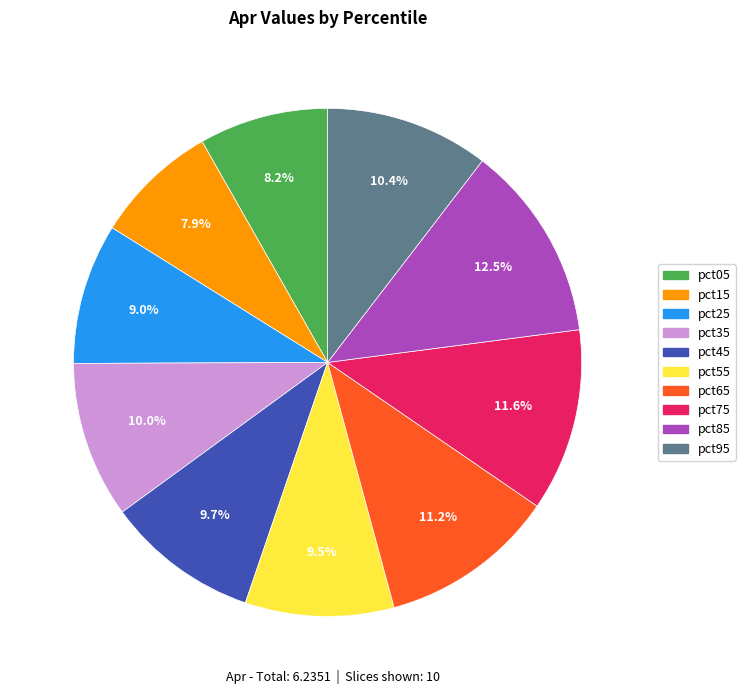

Count the number of slices in the pie.

10